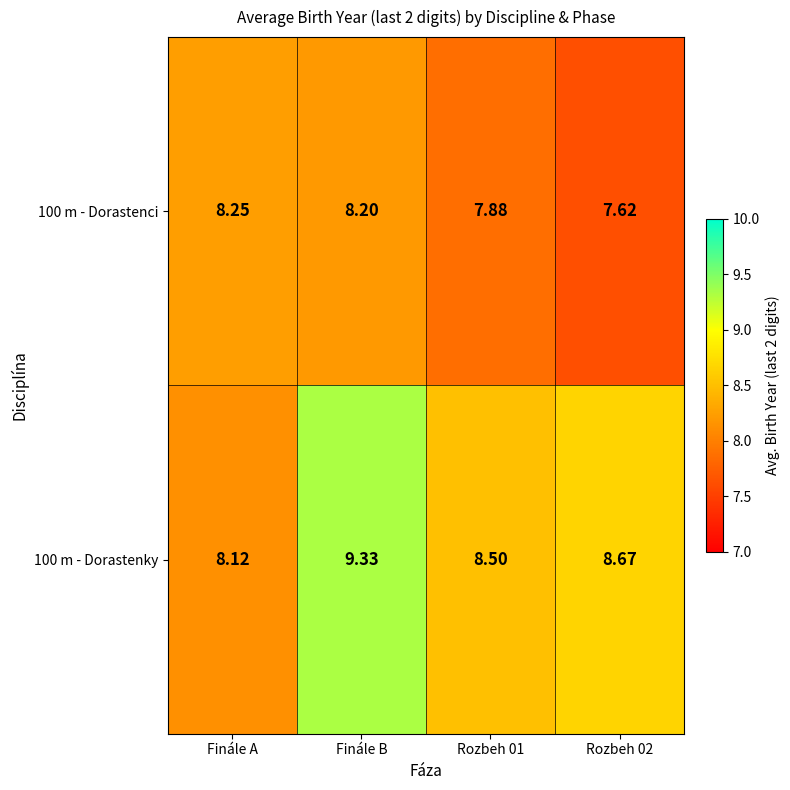

At how many categories does at least one series exceed 8?

4